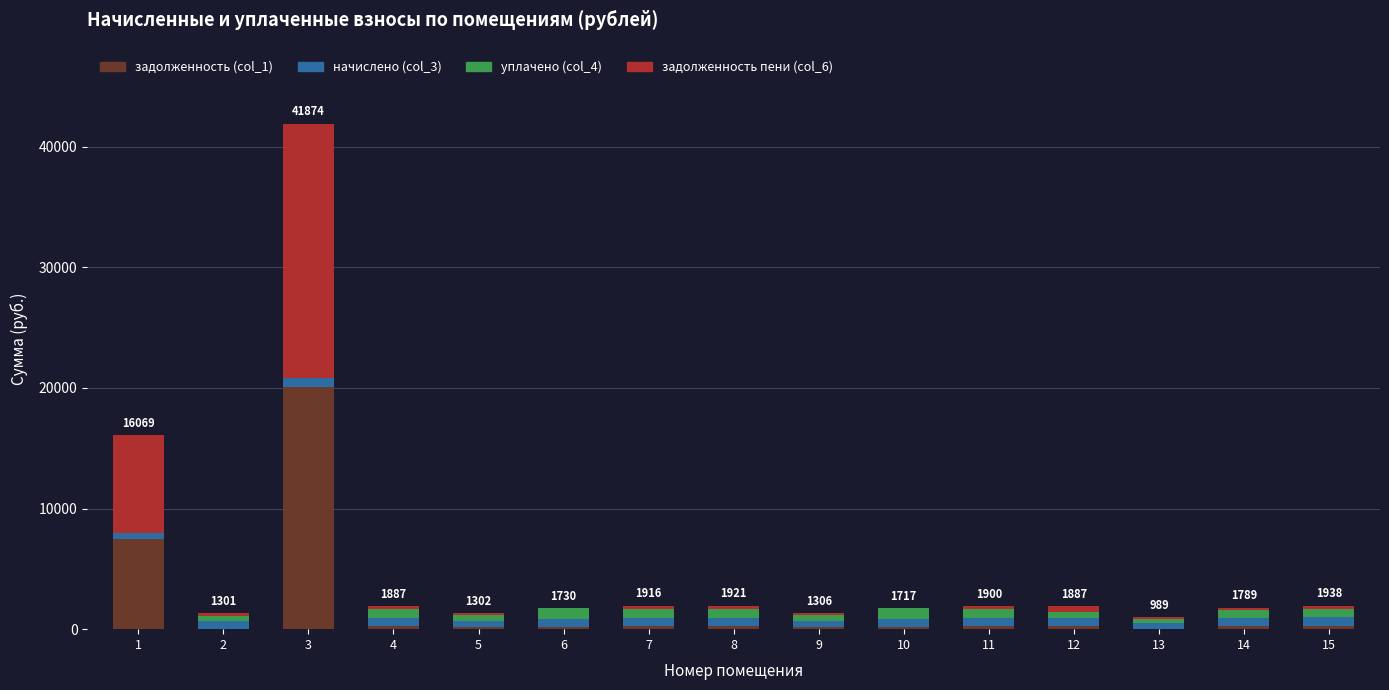

At which category is the sum across all series the highest?

3